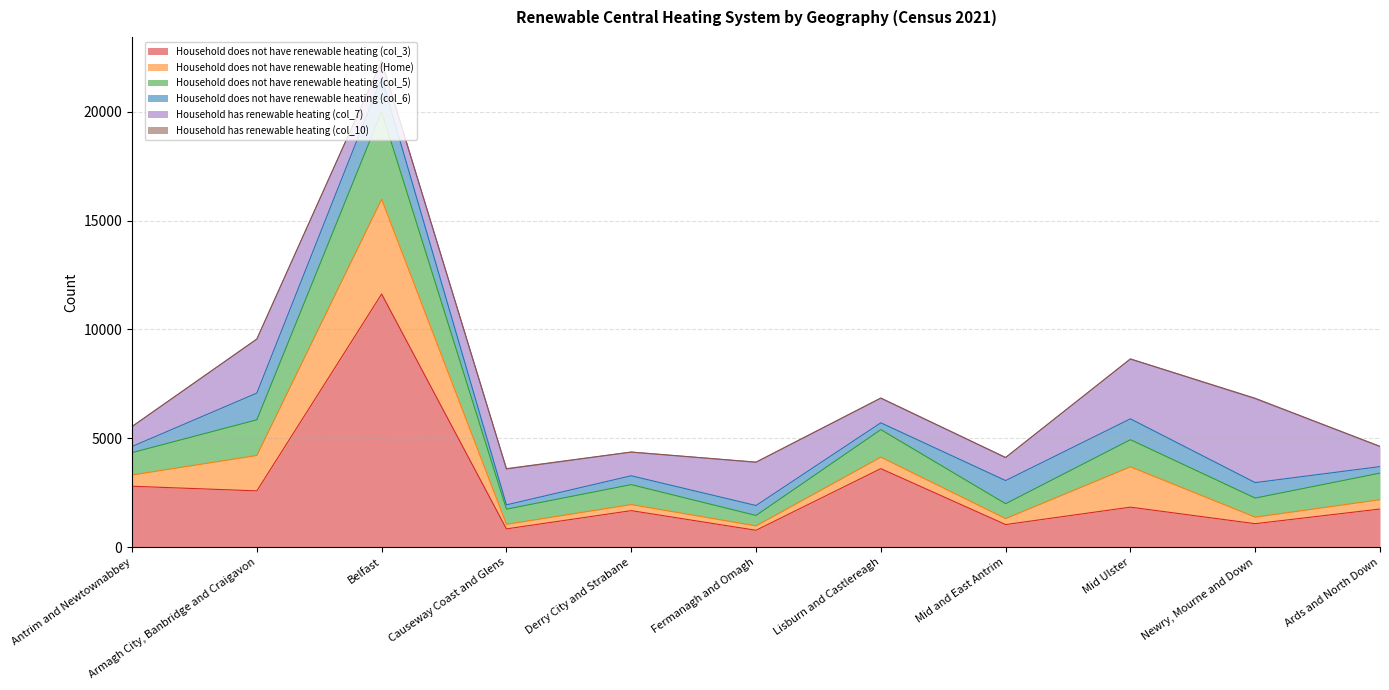

The value of Household does not have renewable heating (col_6) at Lisburn and Castlereagh is 313. True or false?

True